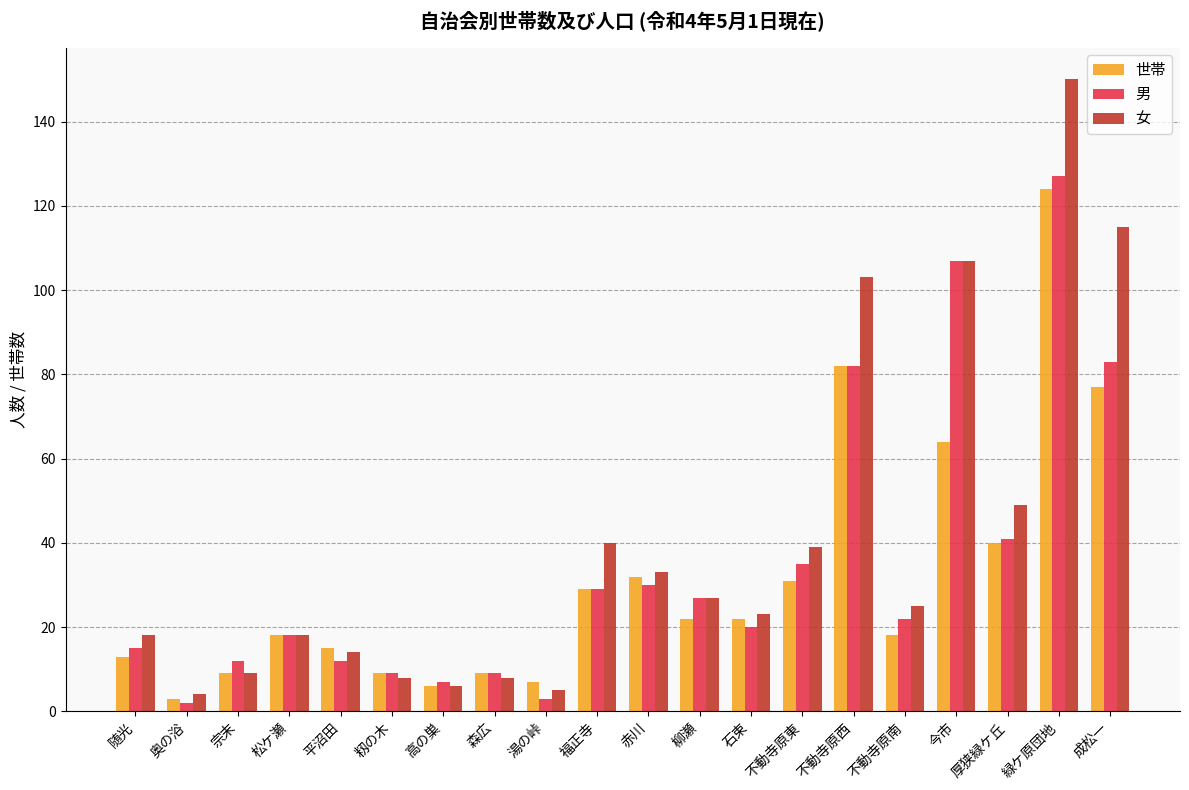

What position from the right is 湯の峠?

12